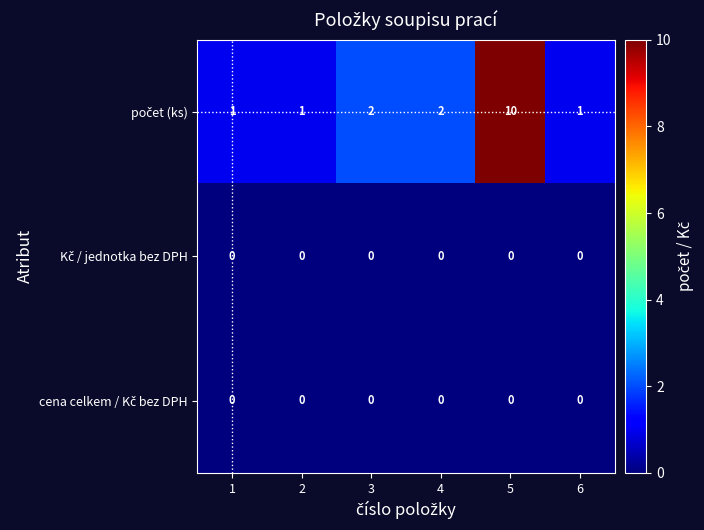

At which category is the sum across all series the highest?

5